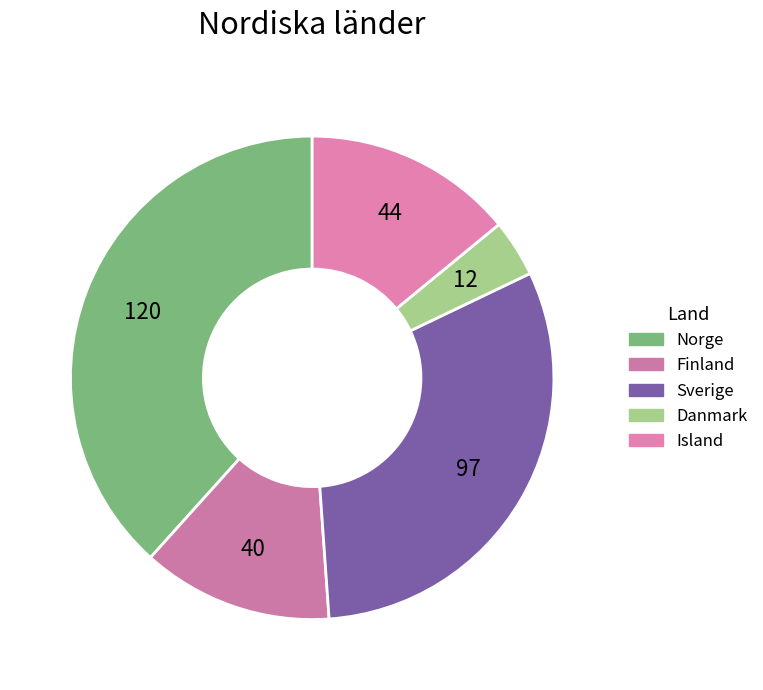

What portion of the pie excludes Finland?

87.2%